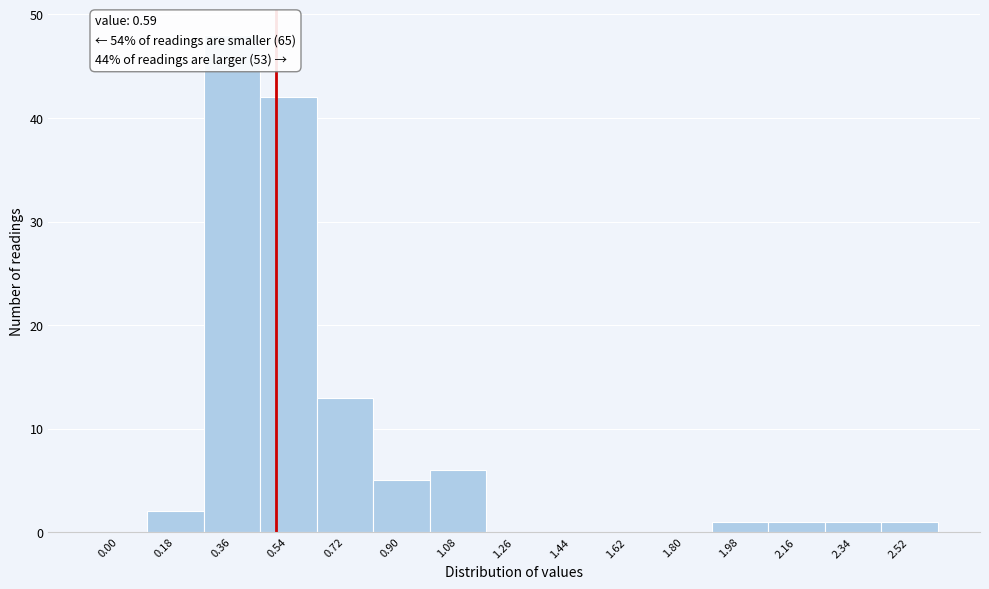

Reading left to right, transcribe all the data shown in this chart.

0.00=0	0.18=2	0.36=48	0.54=42	0.72=13	0.90=5	1.08=6	1.26=0	1.44=0	1.62=0	1.80=0	1.98=1	2.16=1	2.34=1	2.52=1